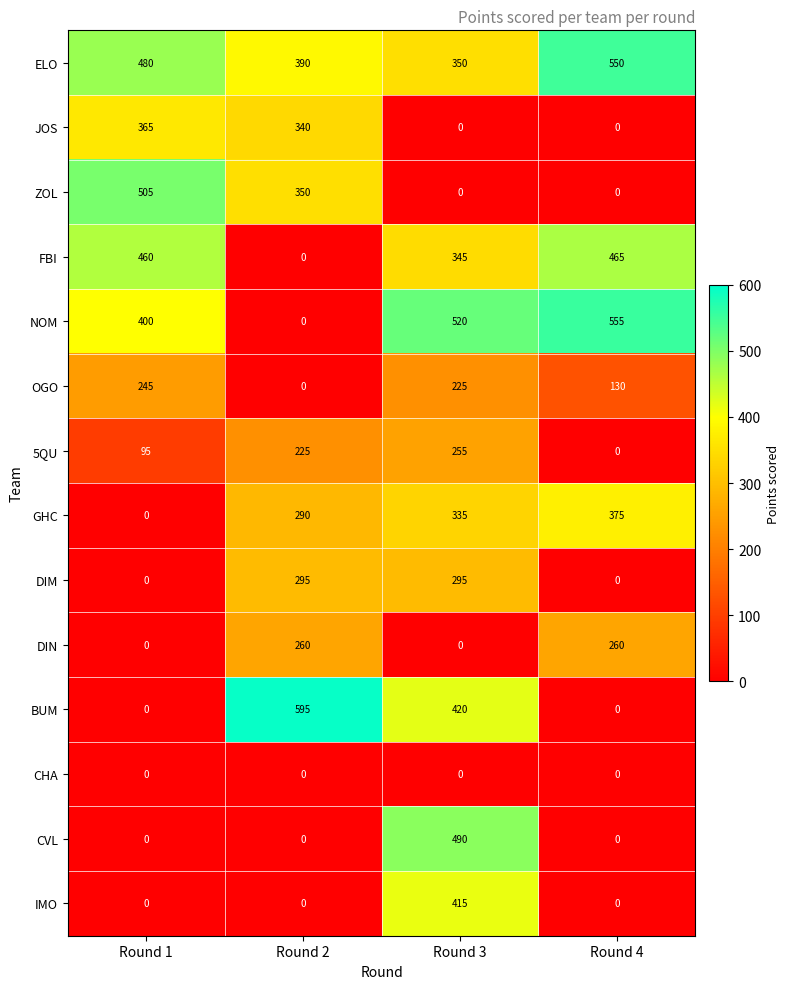

Is it true that NOM equals 528 at Round 1?

False